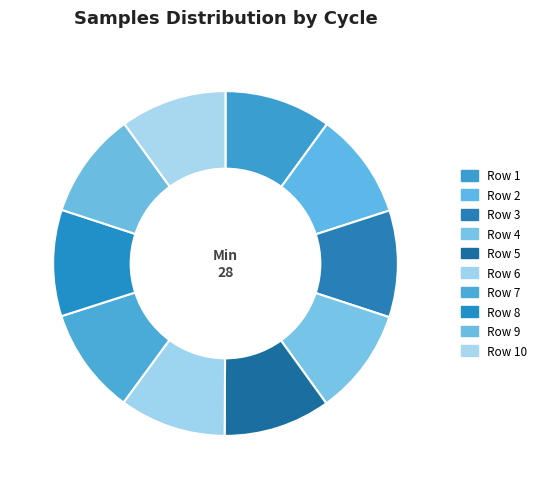

Count the number of slices in the pie.

10